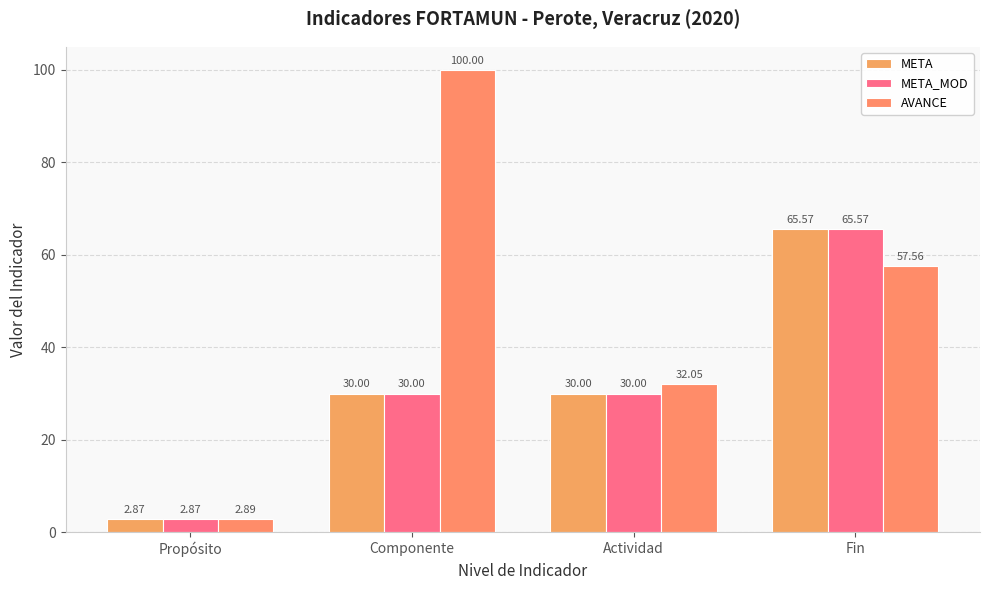

What is the value of the META_MOD bar at the 2nd from the left?

30.0